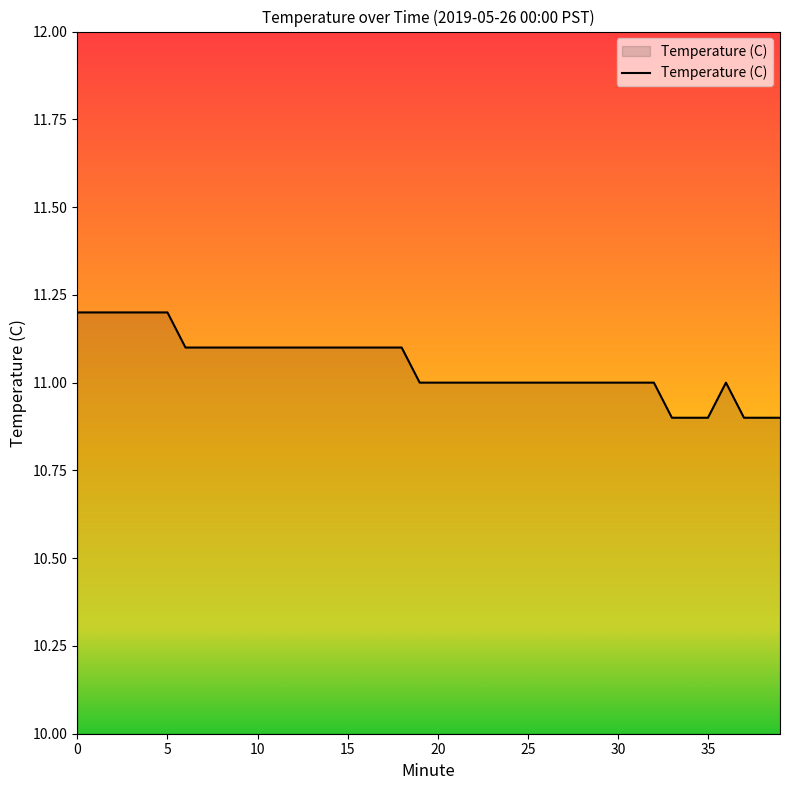

What is the difference between the maximum and minimum values?

0.3